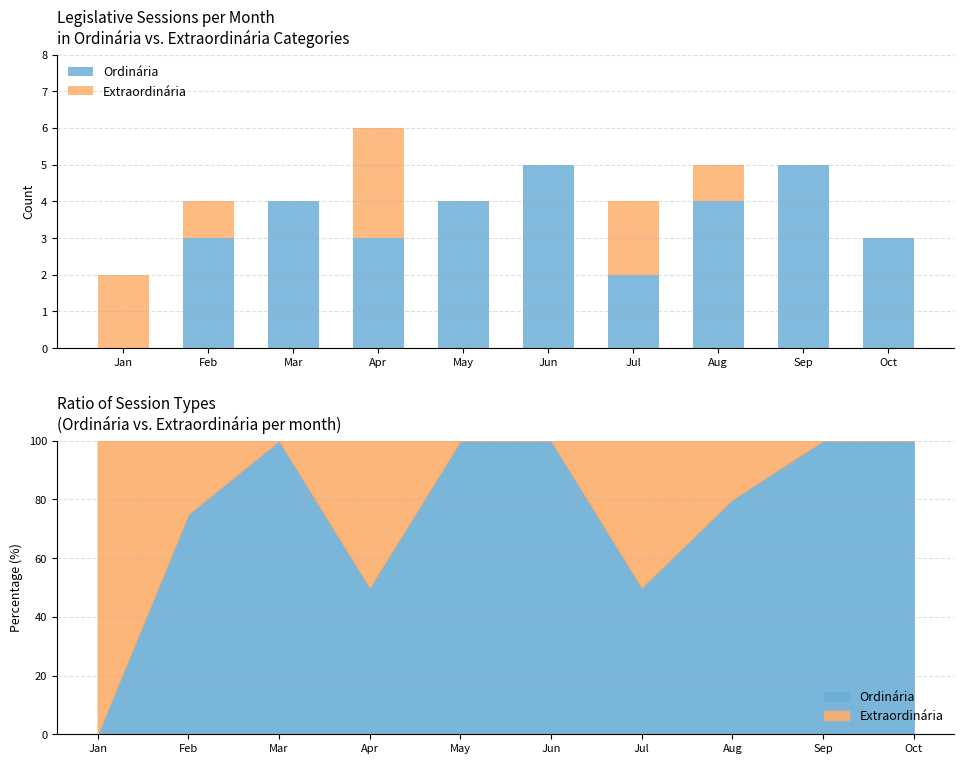

What is the difference between the highest and lowest values at Aug?

3